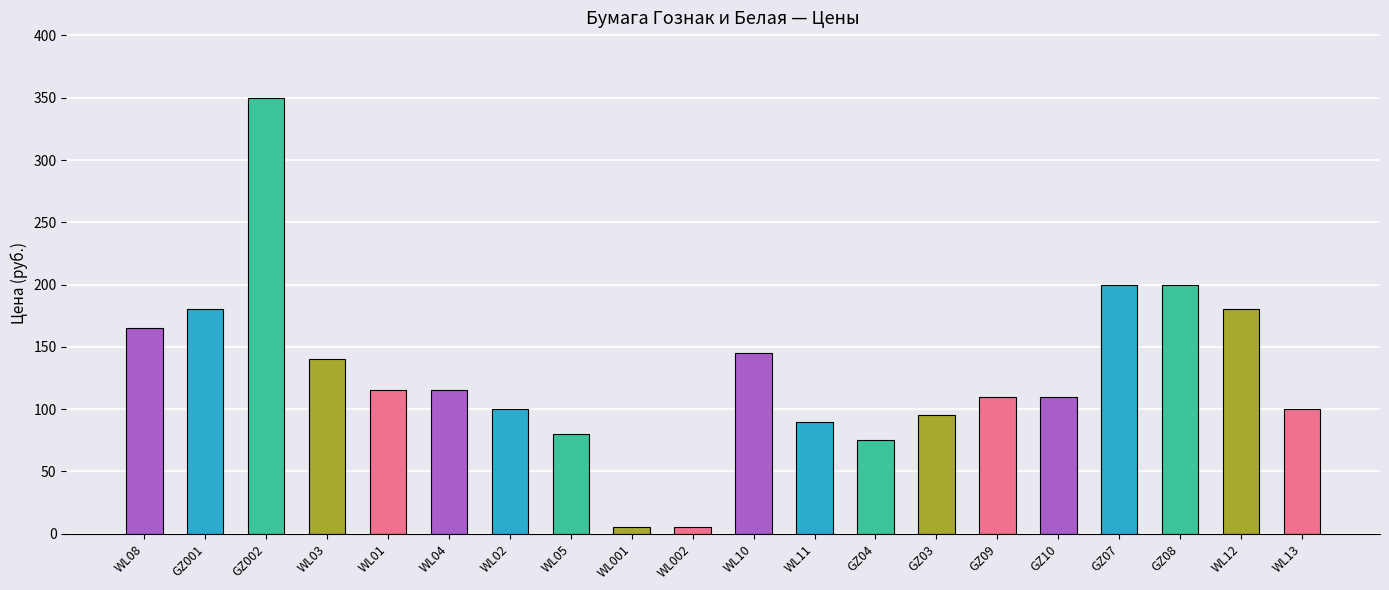

True or false: the data shows 115 at WL04.

True